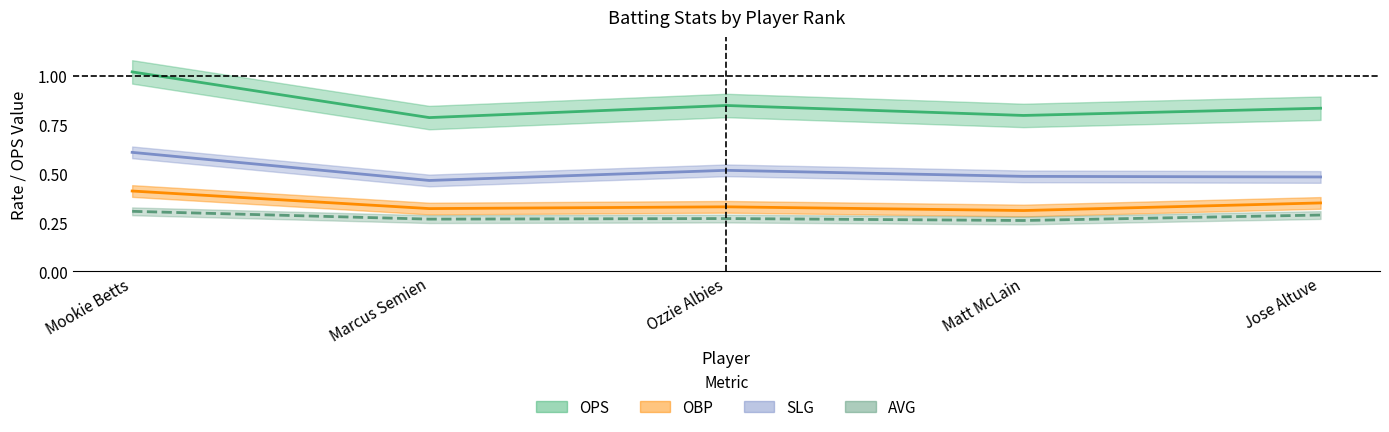

True or false: SLG and OBP cross at least once.

False